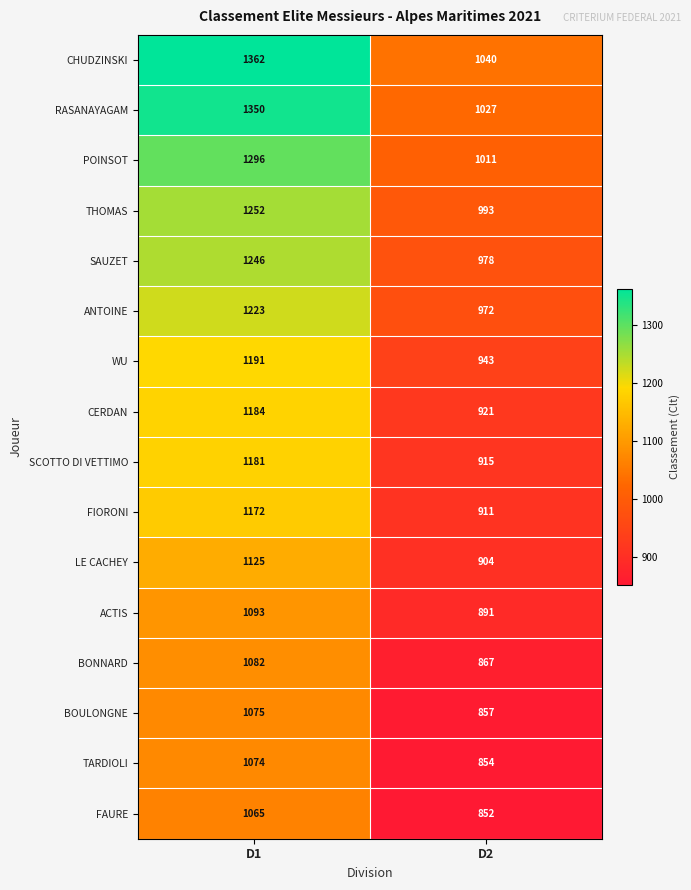

What is the total value across all series at D1?

18971